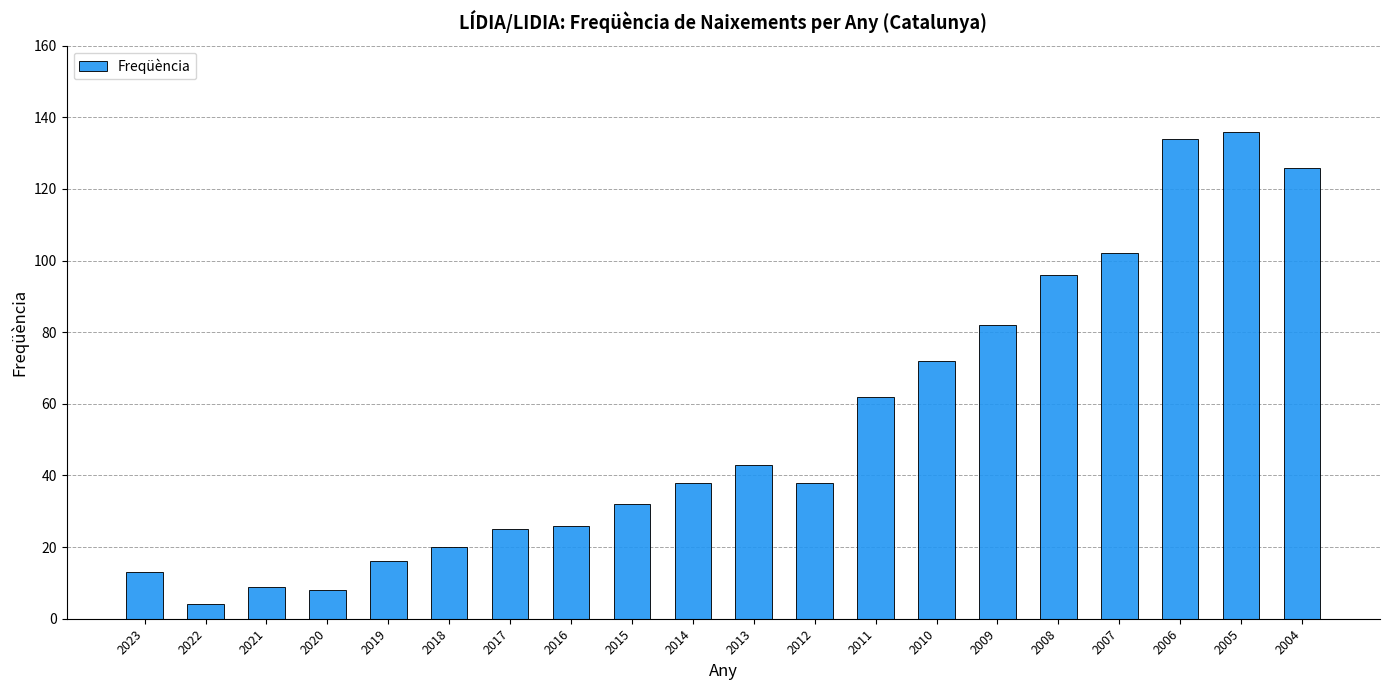

Is it true that the value at 2012 is 38?

True